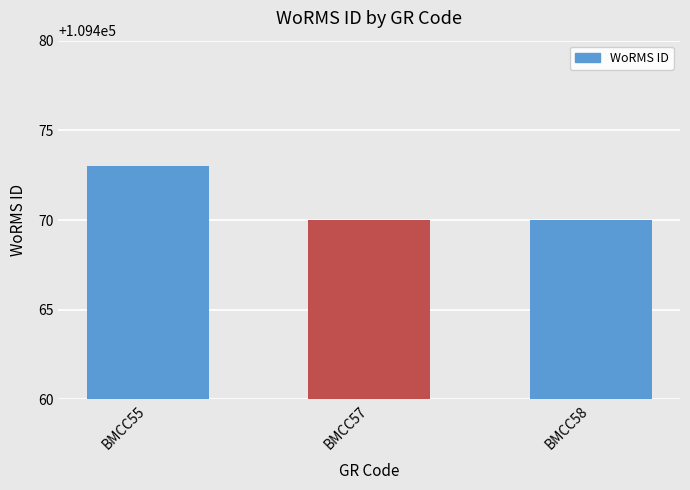

How many bars are there in total?

3